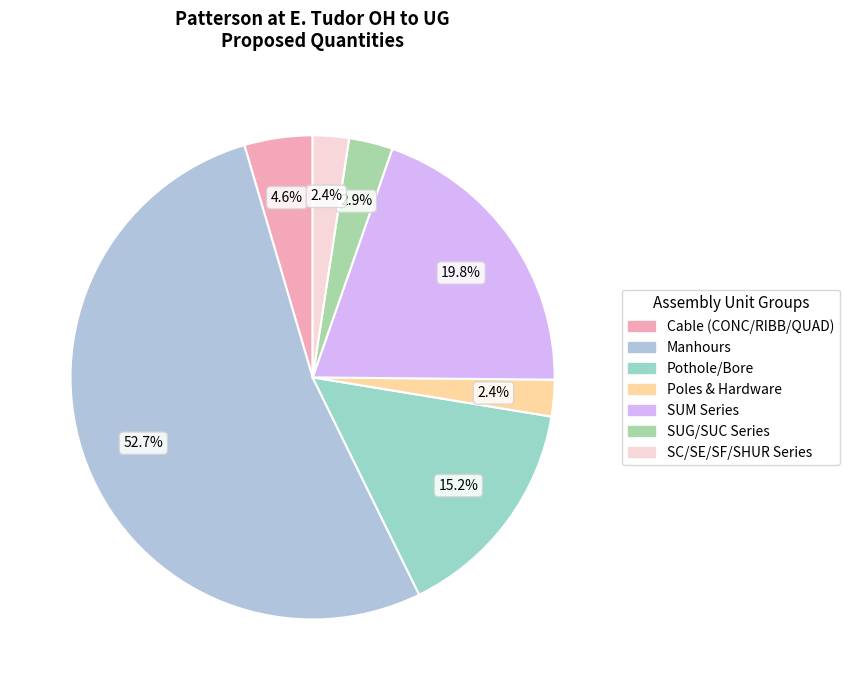

How many slices are in this pie chart?

7